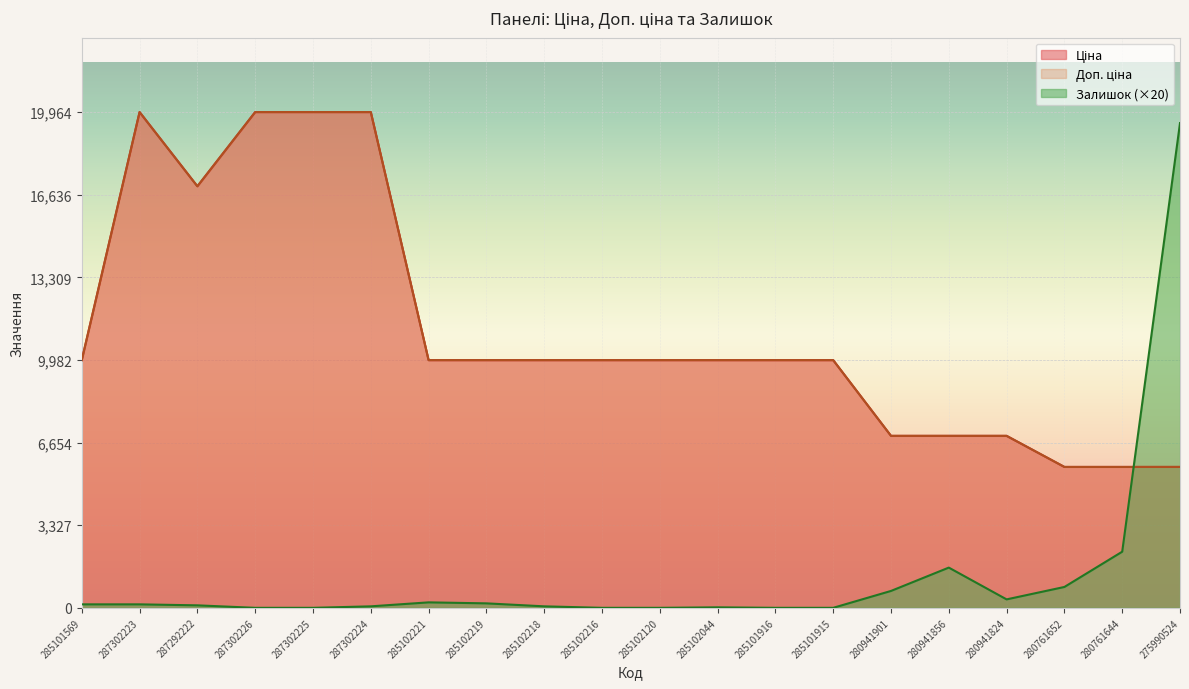

What is the label of the 3rd point from the right?

280761652